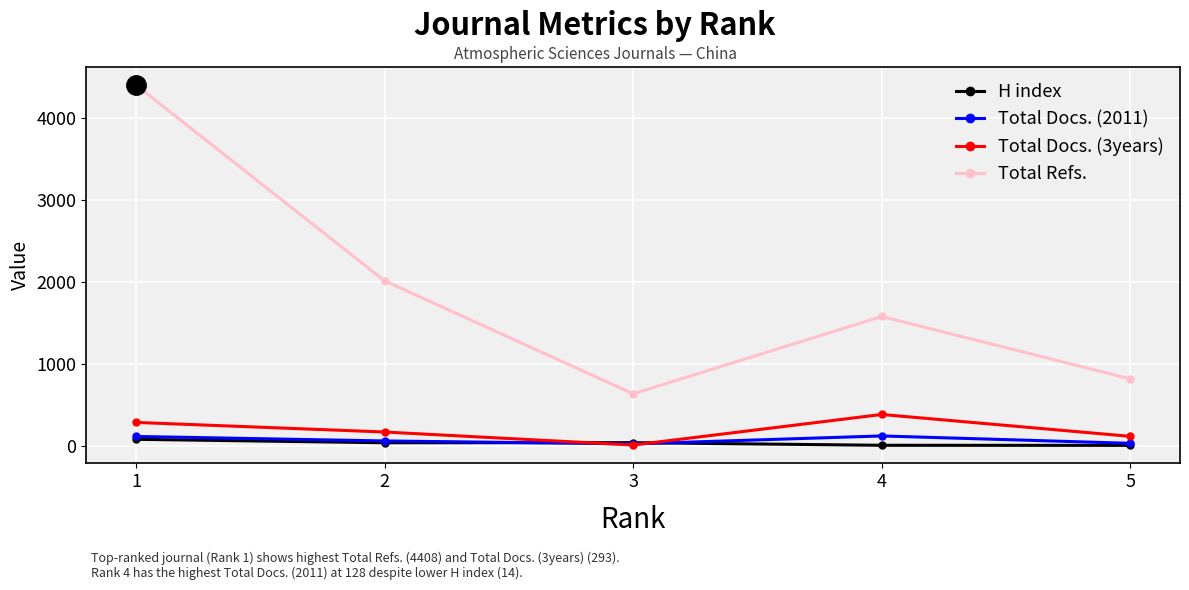

Where is Total Docs. (3years) nearest to the value 203?

2